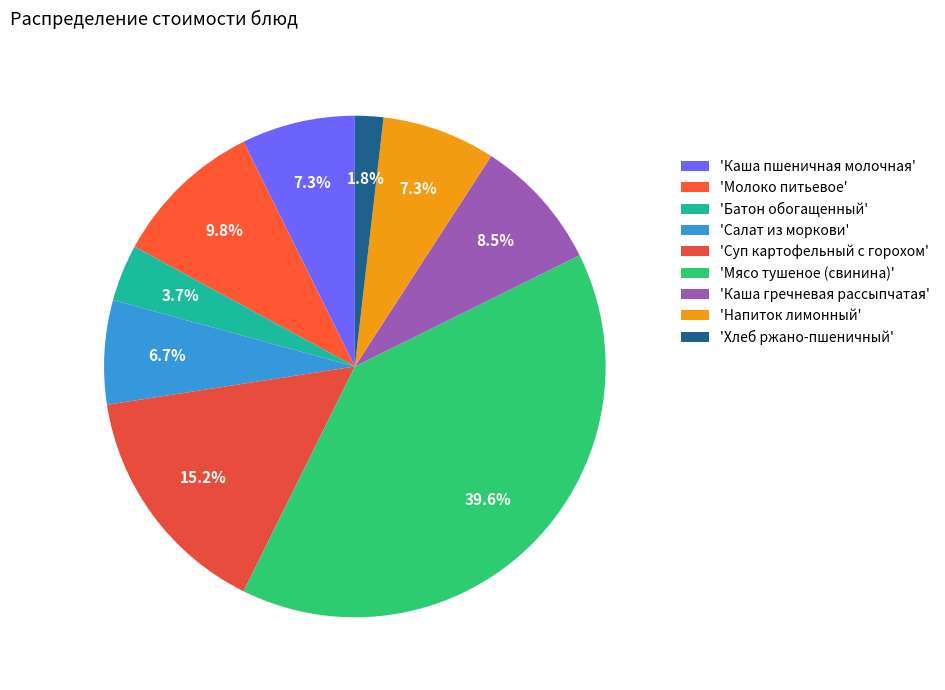

What is the largest slice in the pie chart?

'Мясо тушеное (свинина)'